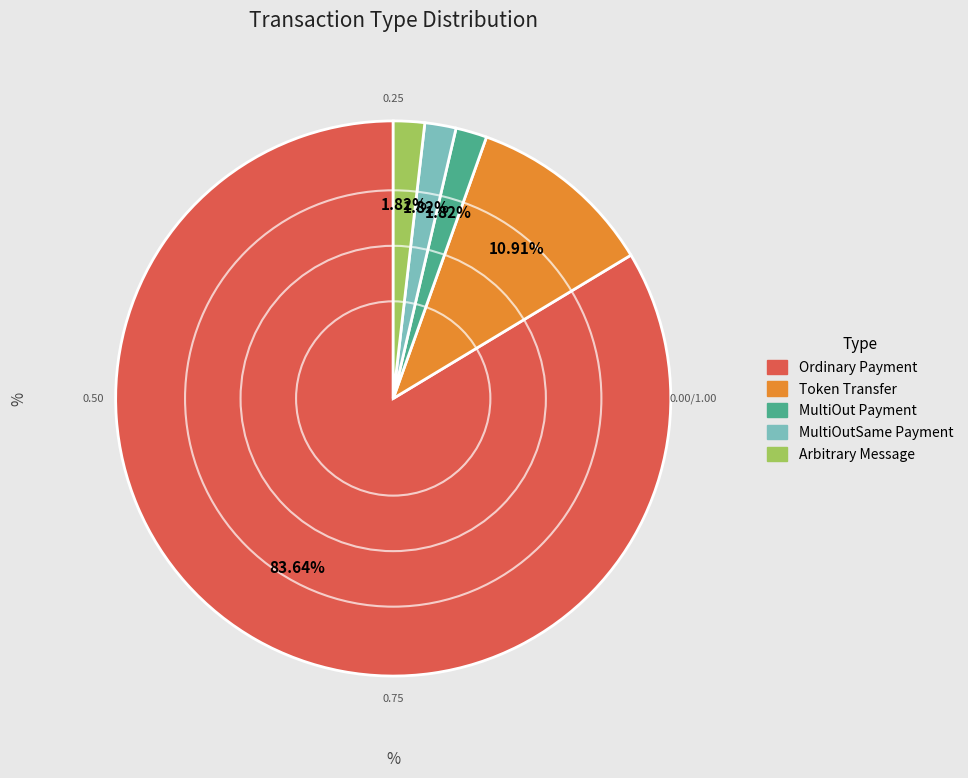

Count the number of slices in the pie.

5